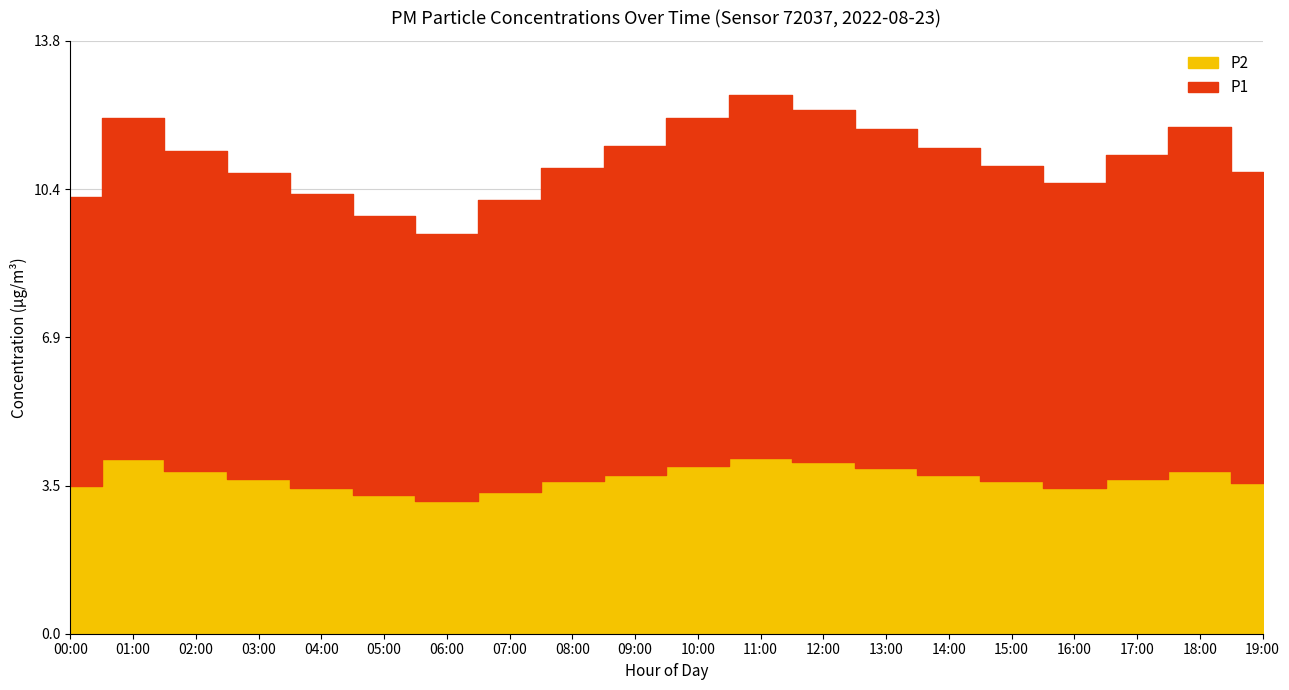

What is the difference between the maximum and minimum values in the P1 series?

2.2